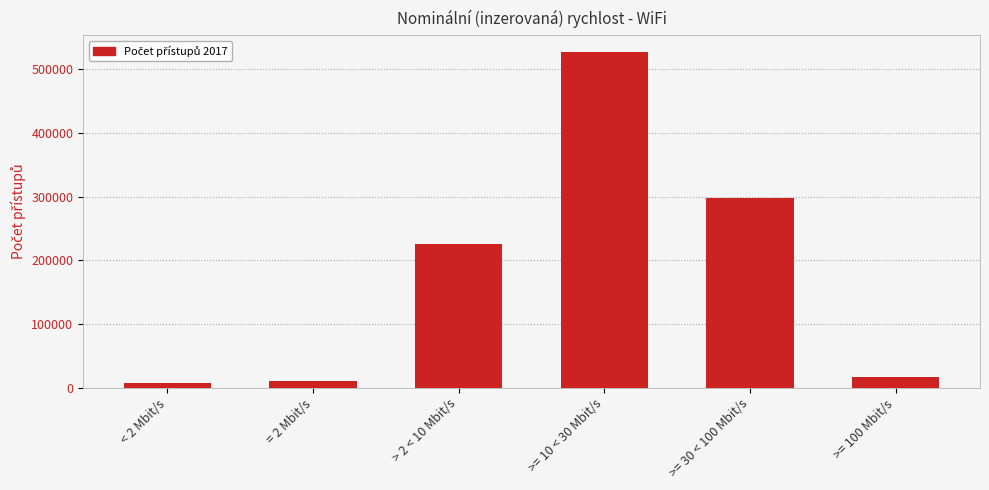

What is the smallest value displayed?

7517